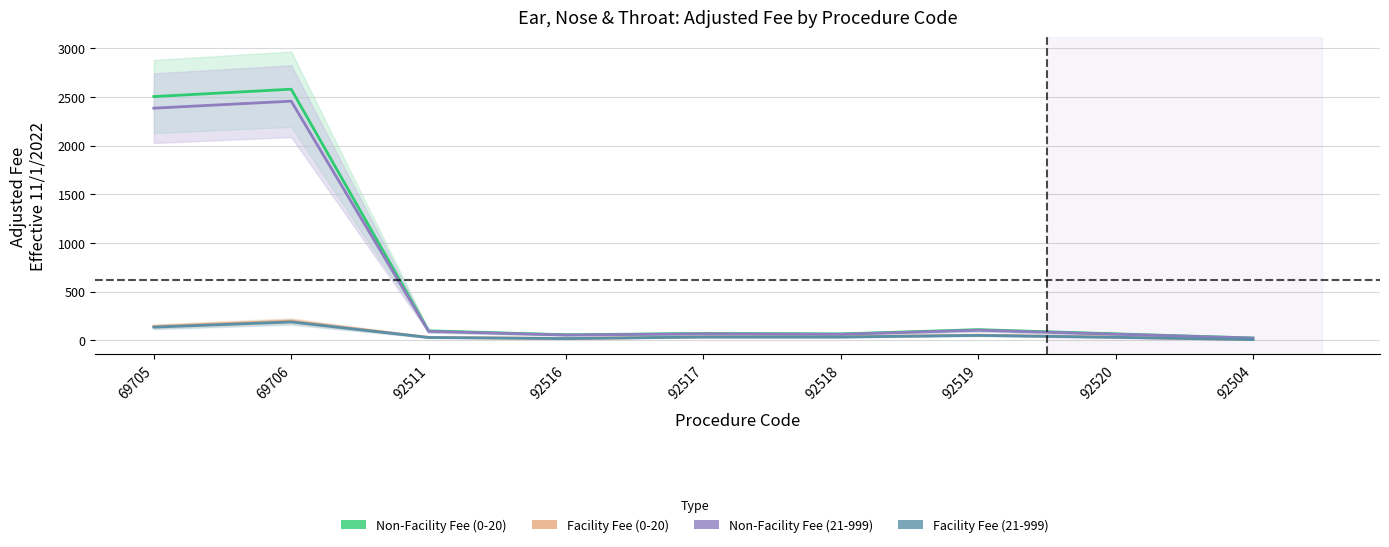

What is the value of the Non-Facility Fee (21-999) point at the 4th from the left?

54.3